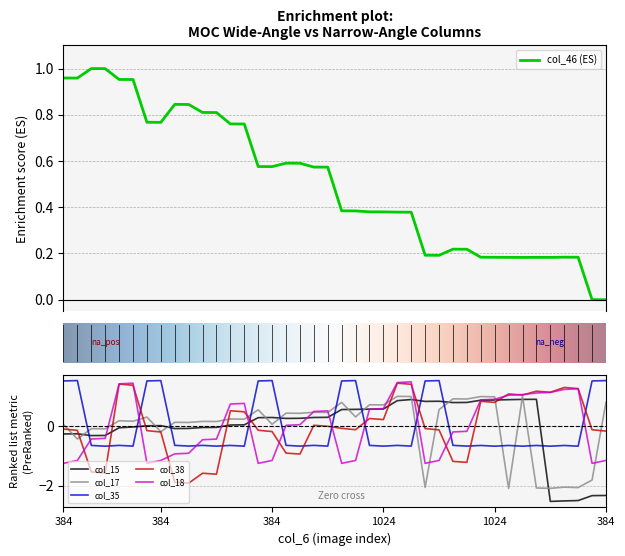

What is the difference between the col_46 values at 24 and 12?

0.4